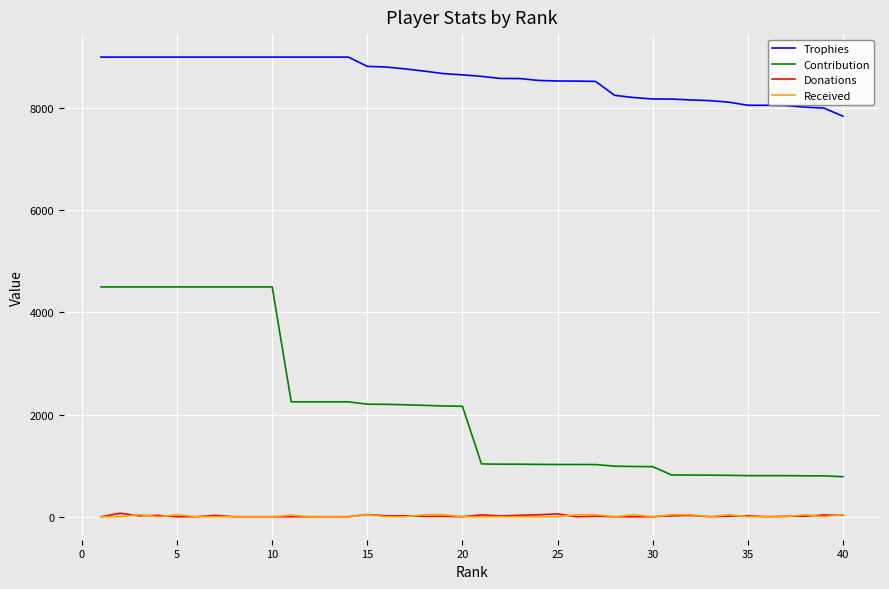

True or false: Donations and Contribution cross at least once.

False